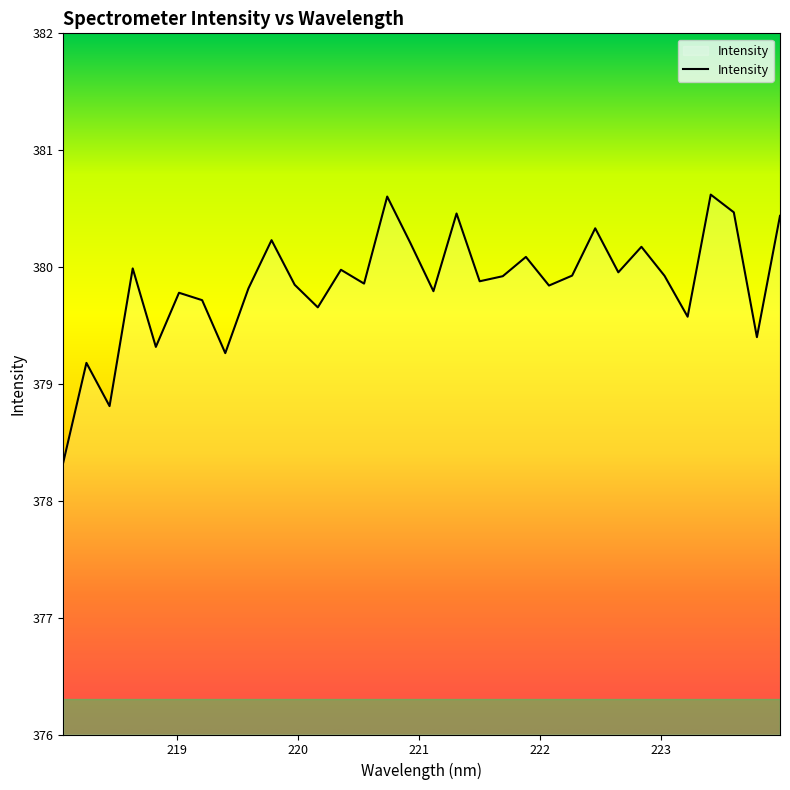

What is the minimum value shown in the chart?

378.3